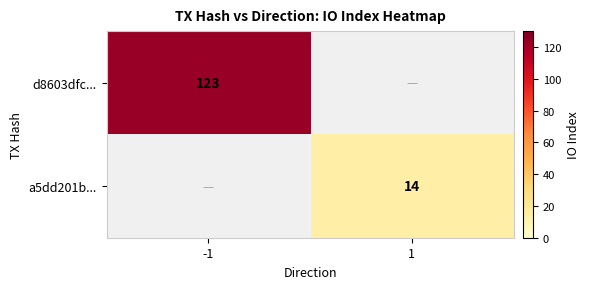

Is it true that a5dd201b... equals 14 at 1?

True